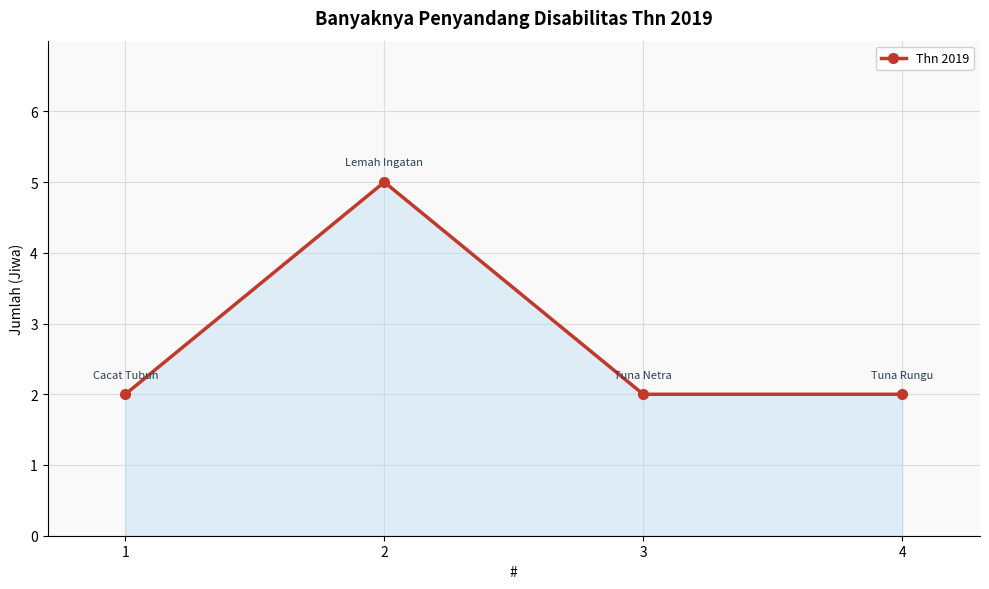

What value does the data have at 4?

2